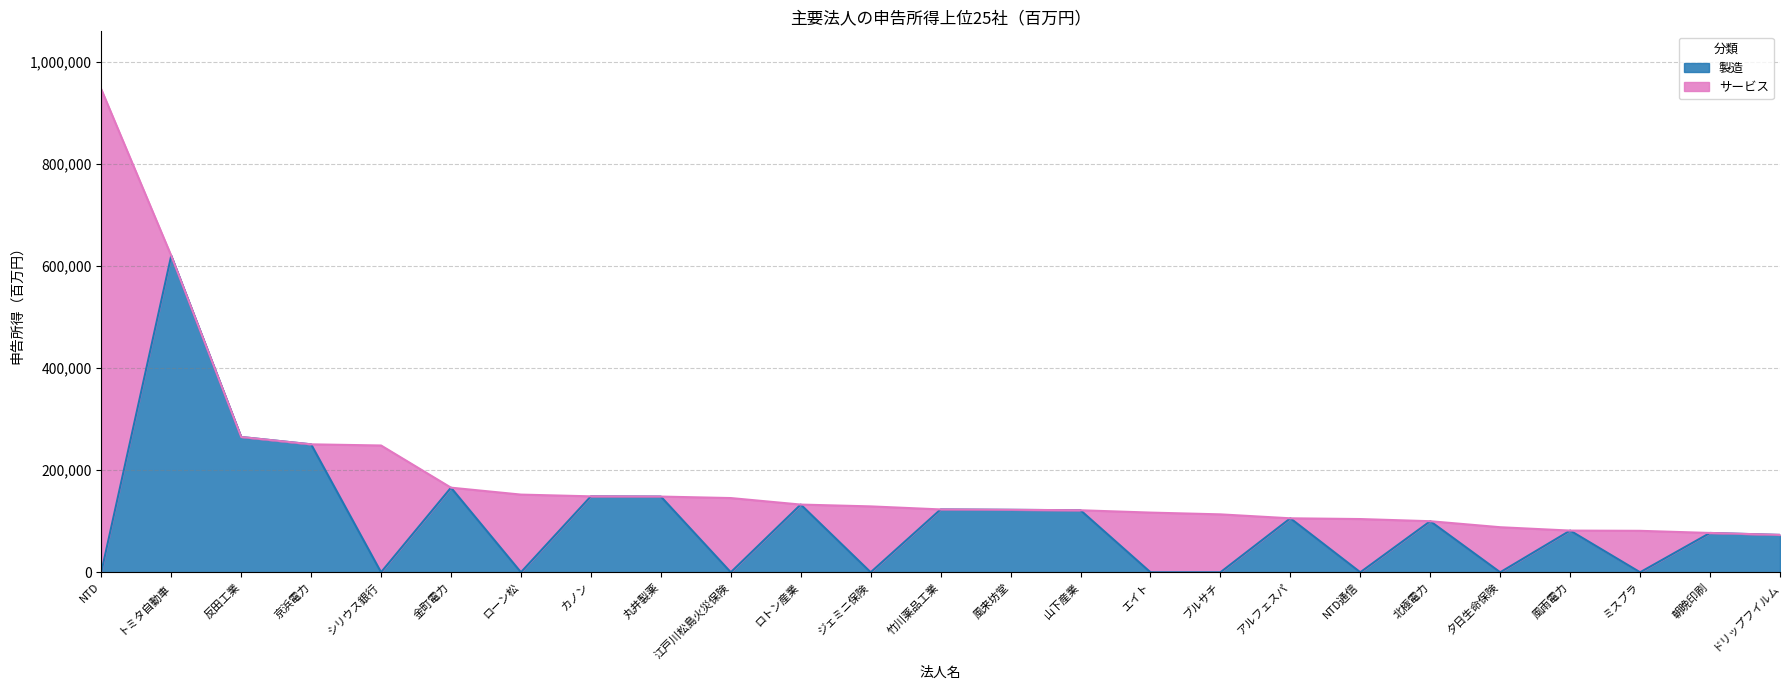

Reading right to left, what are all the values shown in this chart?

ドリップフイルム=73275	朝晩印刷=77097	ミスプラ=0	風雨電力=81726	夕日生命保険=0	北極電力=100121	NTD通信=0	アルフェスパ=105813	ブルサチ=0	エイト=0	山下産業=121561	風来坊堂=122465	竹川薬品工業=123214	ジェミニ保険=0	ロトン産業=132735	江戸川松島火災保険=0	丸井製薬=148410	カノン=148873	ローン松=0	金町電力=165861	シリウス銀行=0	京浜電力=250807	反田工業=265221	トミタ自動車=620453	NTD=0